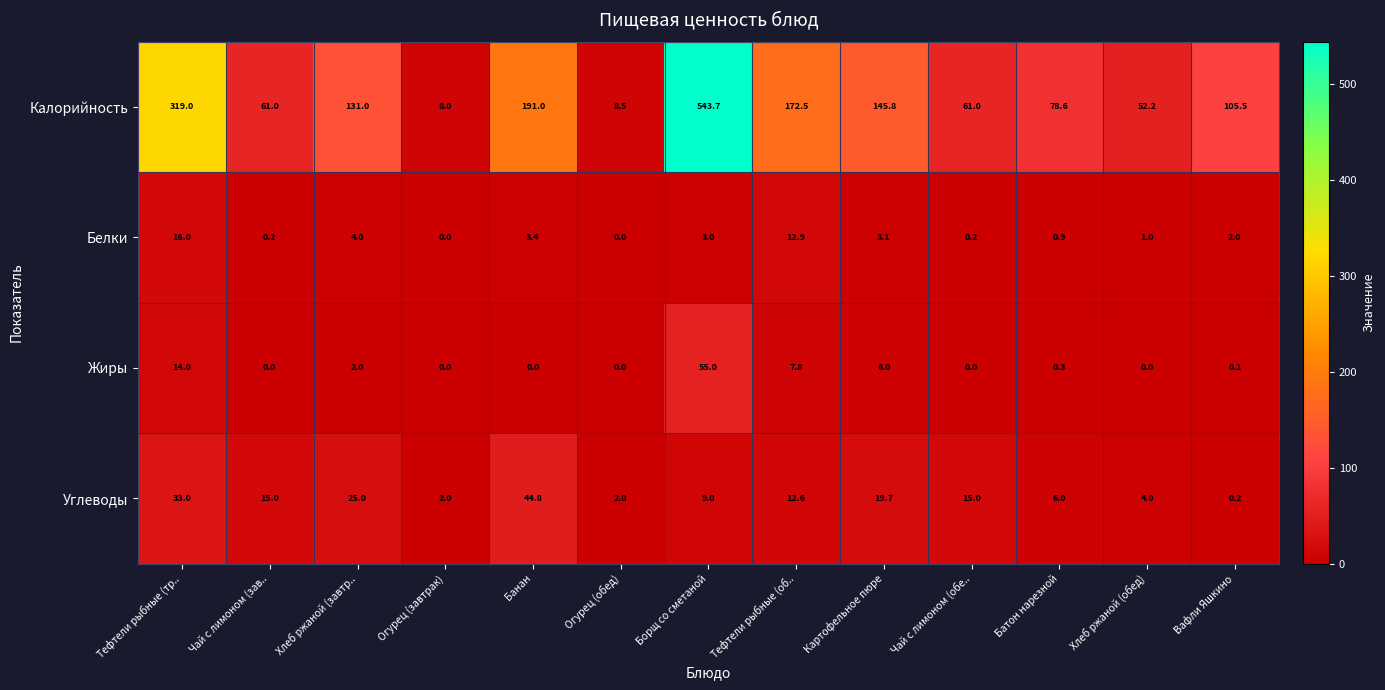

What is the greatest value displayed?

543.7